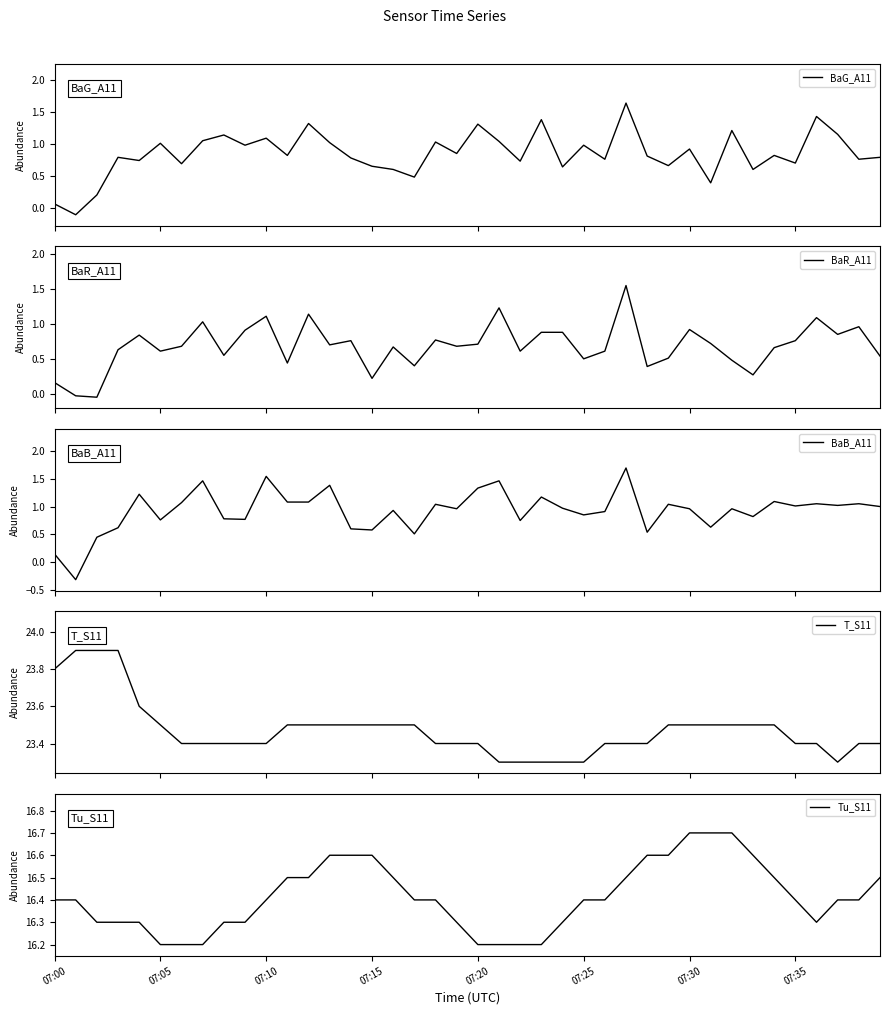

Reading left to right, what are all the values shown in this chart?

BaG_A11: 0.1	-0.1	0.2	0.8	0.7	1.0	0.7	1.1	1.1	1.0	1.1	0.8	1.3	1.0	0.8	0.7	0.6	0.5	1.0	0.8	1.3	1.0	0.7	1.4	0.6	1.0	0.8	1.6	0.8	0.7	0.9	0.4	1.2	0.6	0.8	0.7	1.4	1.1	0.8	0.8
BaR_A11: 0.2	-0.0	-0.1	0.6	0.8	0.6	0.7	1.0	0.6	0.9	1.1	0.4	1.1	0.7	0.8	0.2	0.7	0.4	0.8	0.7	0.7	1.2	0.6	0.9	0.9	0.5	0.6	1.6	0.4	0.5	0.9	0.7	0.5	0.3	0.7	0.8	1.1	0.8	1.0	0.5
BaB_A11: 0.1	-0.3	0.5	0.6	1.2	0.8	1.1	1.5	0.8	0.8	1.5	1.1	1.1	1.4	0.6	0.6	0.9	0.5	1.0	1.0	1.3	1.5	0.8	1.2	1.0	0.8	0.9	1.7	0.5	1.0	1.0	0.6	1.0	0.8	1.1	1.0	1.1	1.0	1.1	1.0
T_S11: 23.8	23.9	23.9	23.9	23.6	23.5	23.4	23.4	23.4	23.4	23.4	23.5	23.5	23.5	23.5	23.5	23.5	23.5	23.4	23.4	23.4	23.3	23.3	23.3	23.3	23.3	23.4	23.4	23.4	23.5	23.5	23.5	23.5	23.5	23.5	23.4	23.4	23.3	23.4	23.4
Tu_S11: 16.4	16.4	16.3	16.3	16.3	16.2	16.2	16.2	16.3	16.3	16.4	16.5	16.5	16.6	16.6	16.6	16.5	16.4	16.4	16.3	16.2	16.2	16.2	16.2	16.3	16.4	16.4	16.5	16.6	16.6	16.7	16.7	16.7	16.6	16.5	16.4	16.3	16.4	16.4	16.5